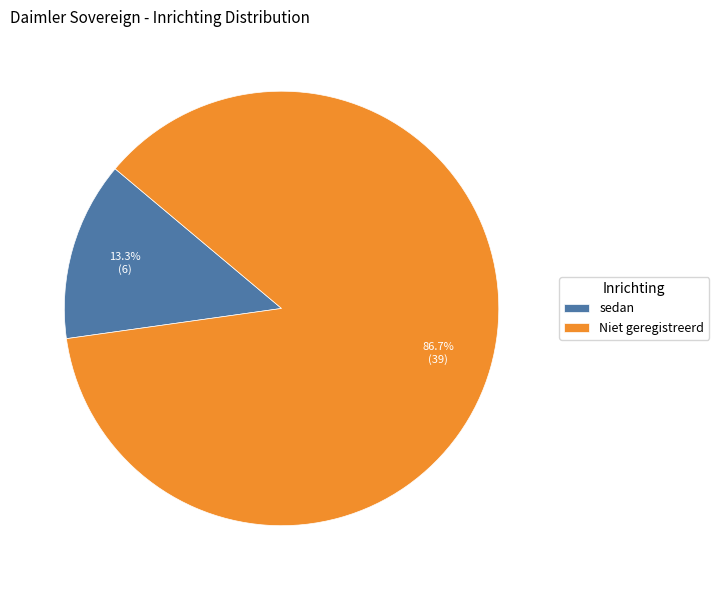

Is the sum of Niet geregistreerd and sedan greater than half?

Yes